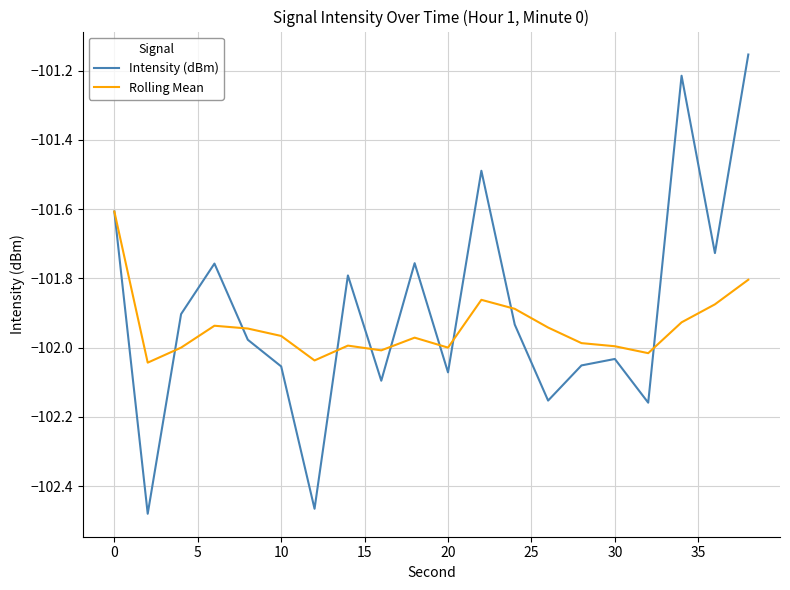

In Rolling Mean, how many points are lower than both neighbors (excluding endpoints)?

5